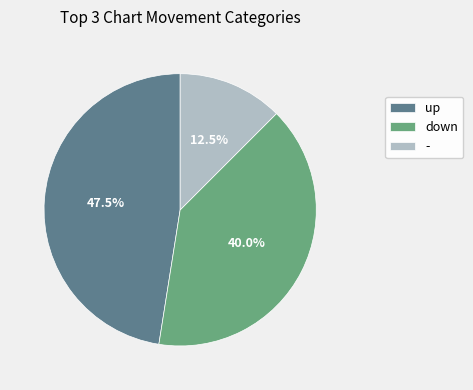

To the nearest percent, what is the difference between the largest and smallest slice percentages?

35%